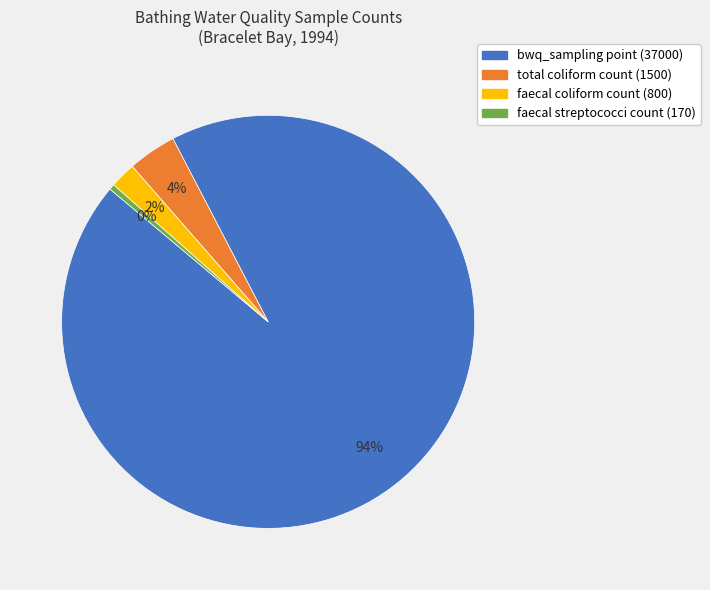

True or false: faecal coliform count (800) accounts for 2% of the total.

True